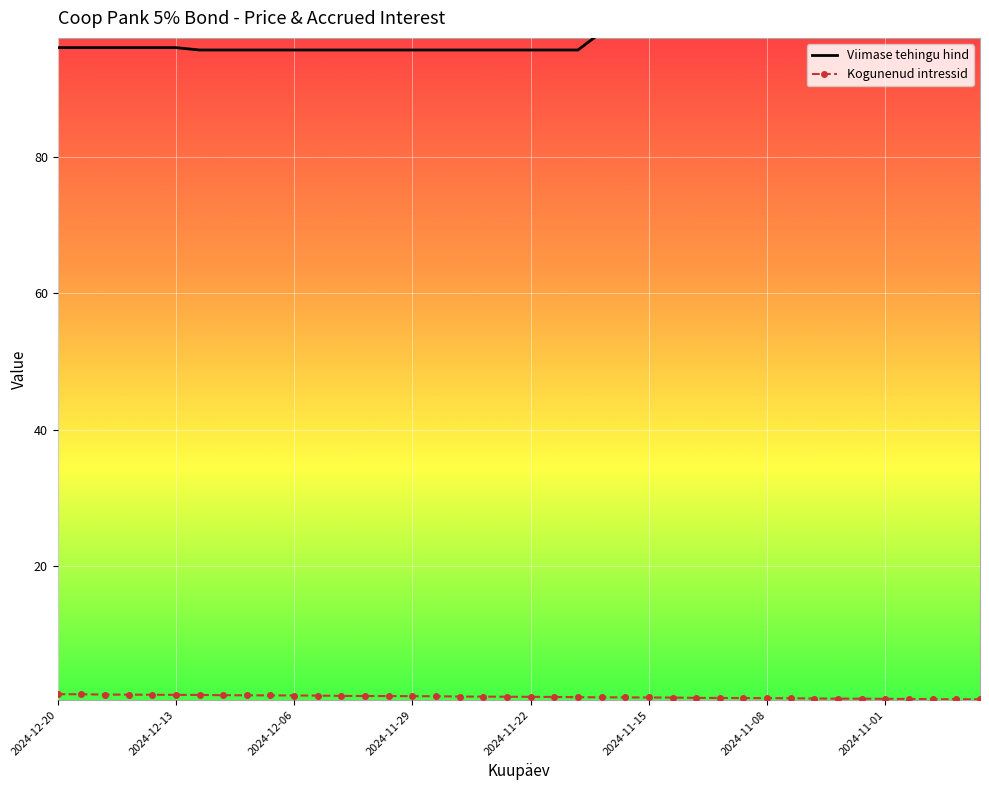

What is the difference between the maximum and minimum values in the Viimase tehingu hind series?

2.6